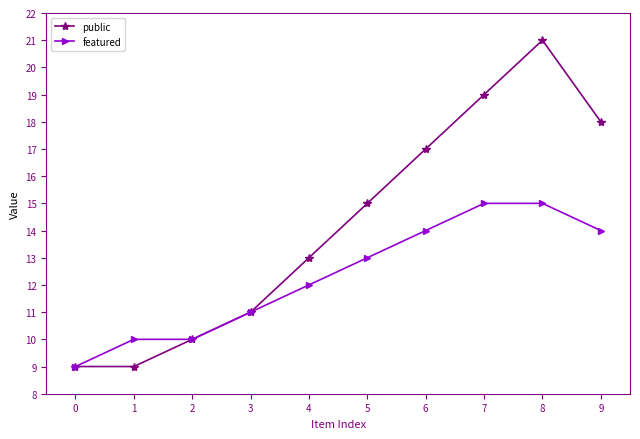

How many values in the public series are below 15?

5